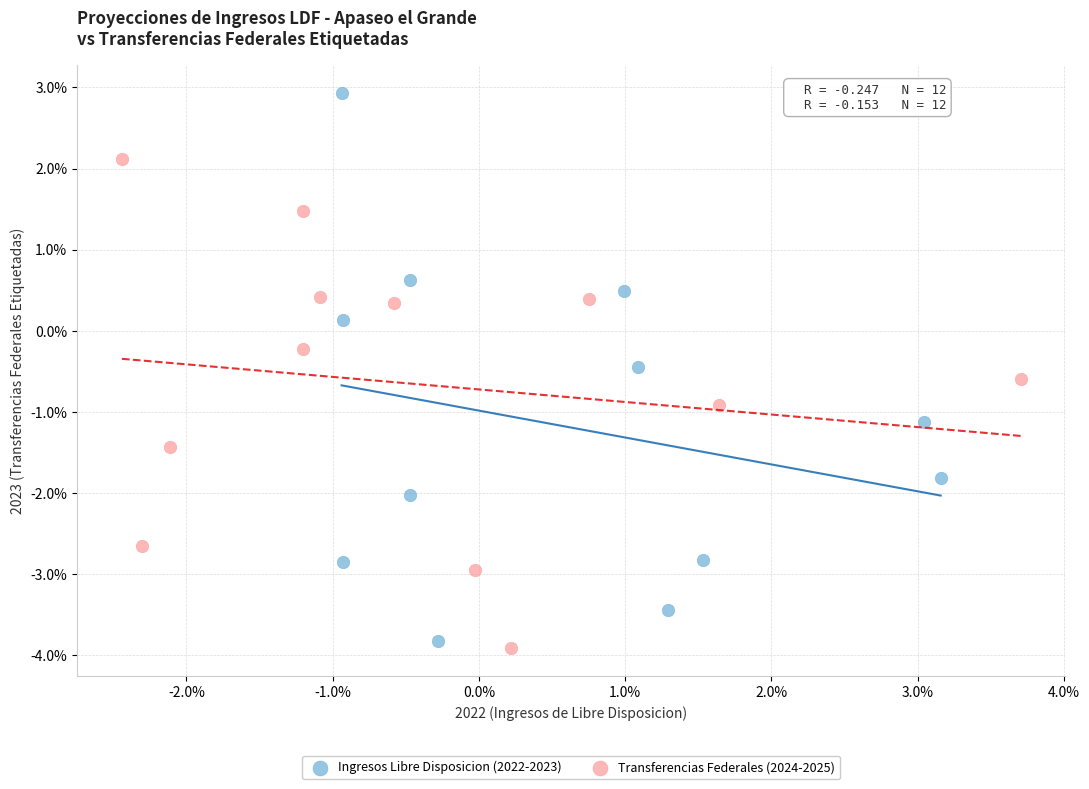

Which series contains the lowest Y value?

Transferencias Federales (2024-2025)